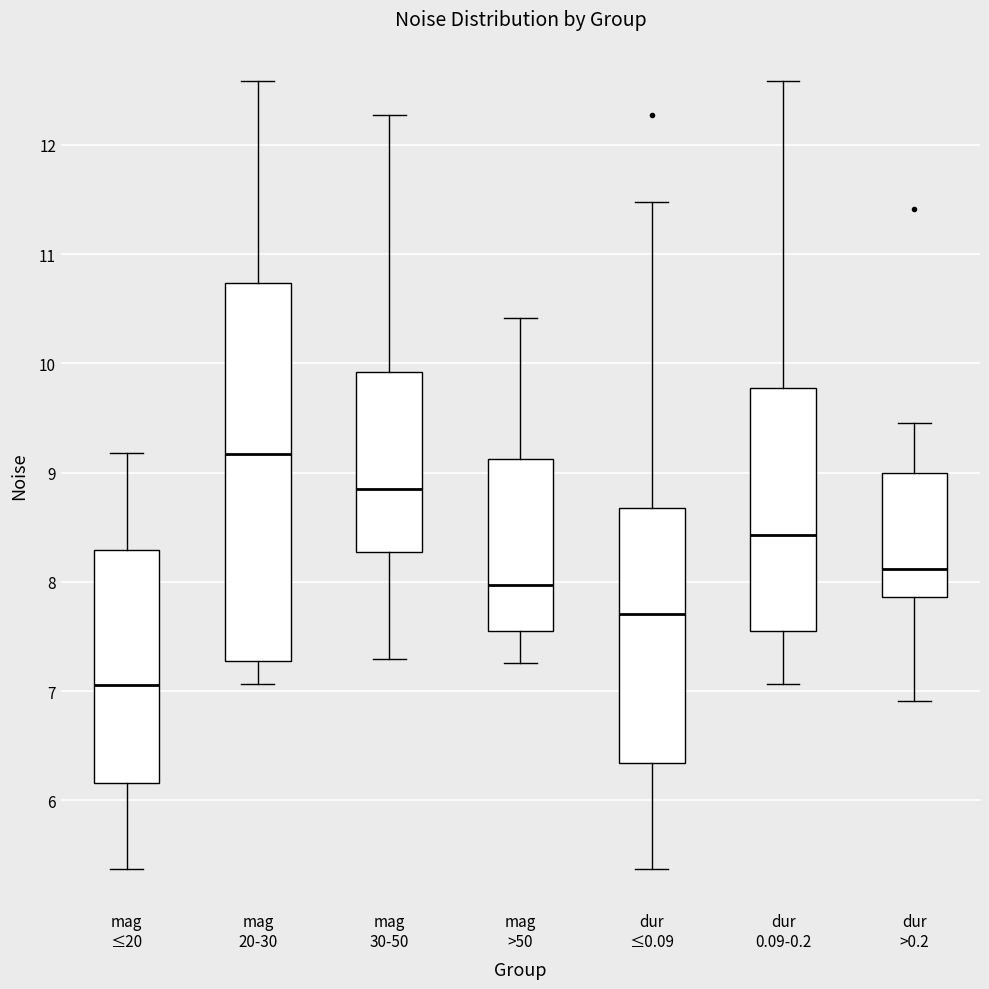

Which box has the highest median line?

mag 20-30